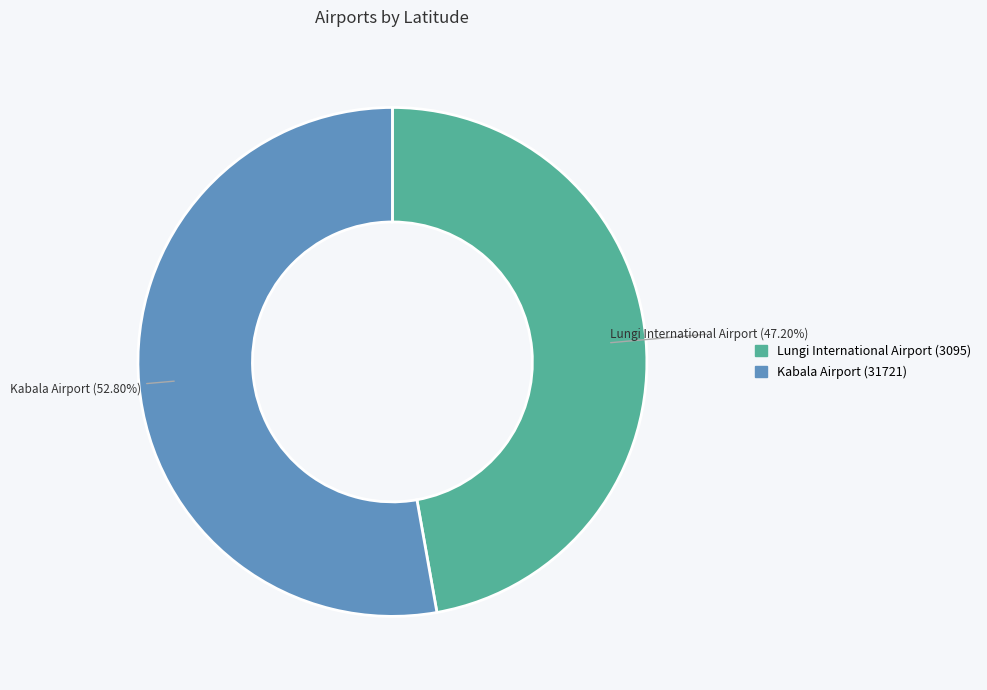

Which category has the smallest portion of the pie?

Lungi International Airport (3095)